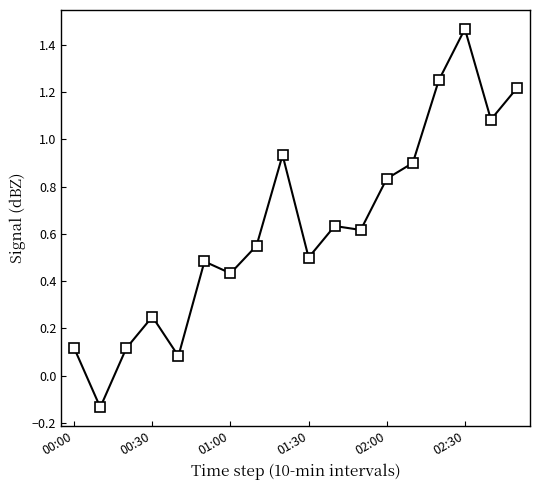

What is the difference between the second highest and second lowest values?

1.2